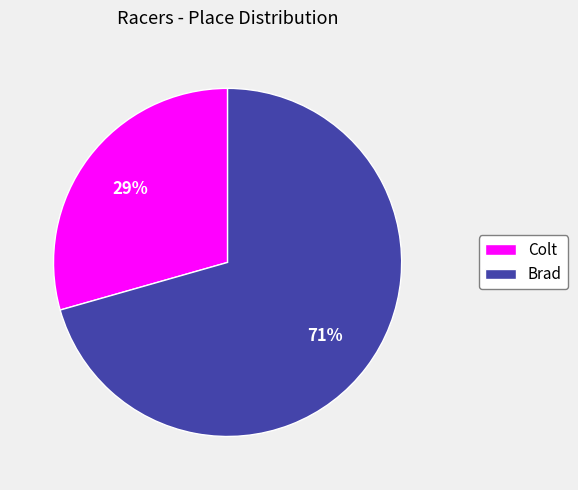

To the nearest percent, what is the combined percentage of Brad and Colt?

100%